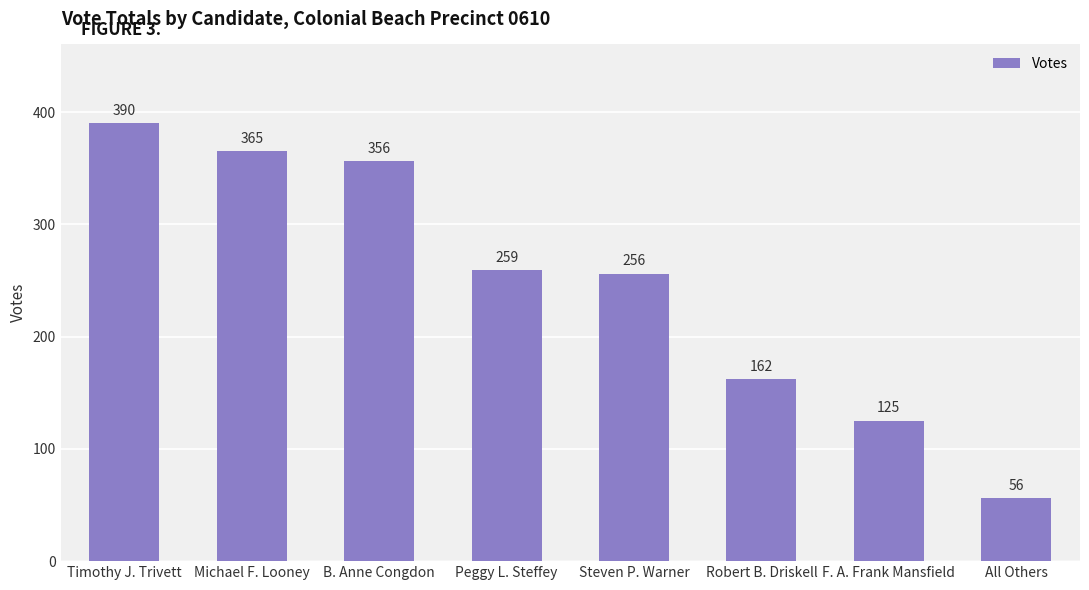

Reading left to right, what are all the values shown in this chart?

Timothy J. Trivett=390	Michael F. Looney=365	B. Anne Congdon=356	Peggy L. Steffey=259	Steven P. Warner=256	Robert B. Driskell=162	F. A. Frank Mansfield=125	All Others=56